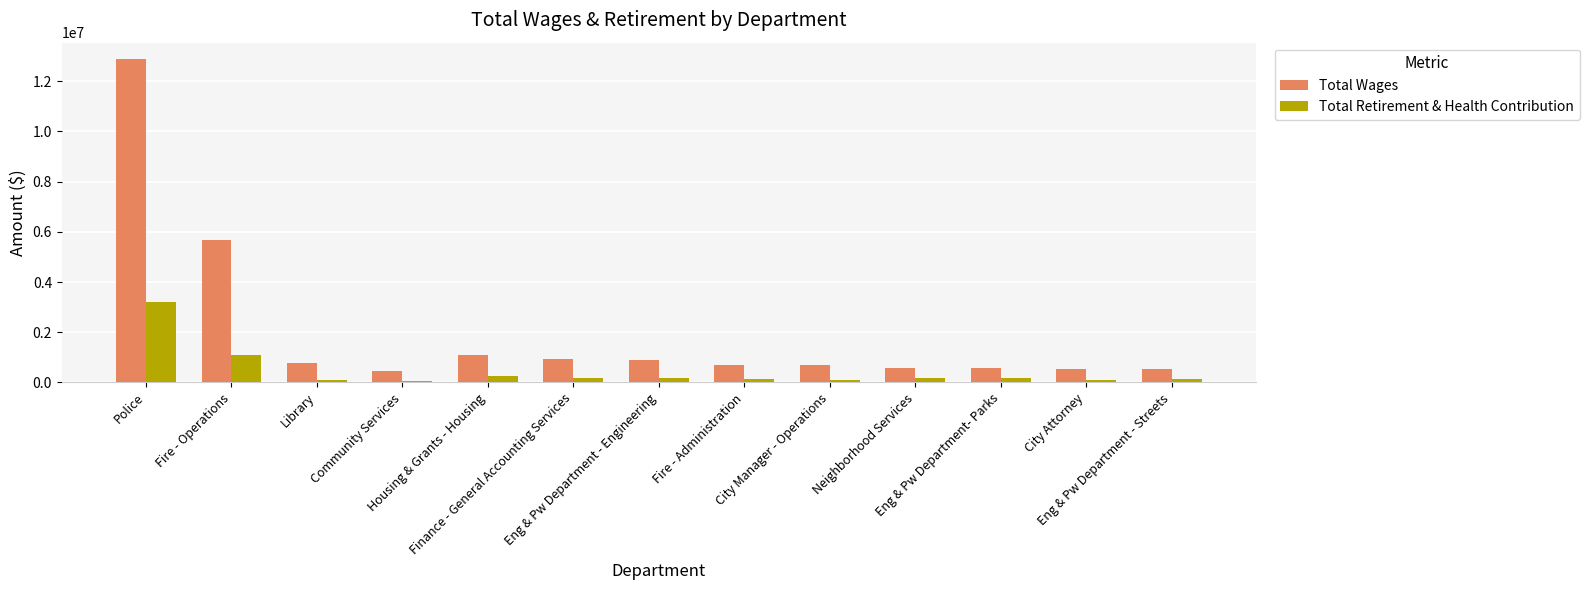

What is the total value across all series at Library?

876417